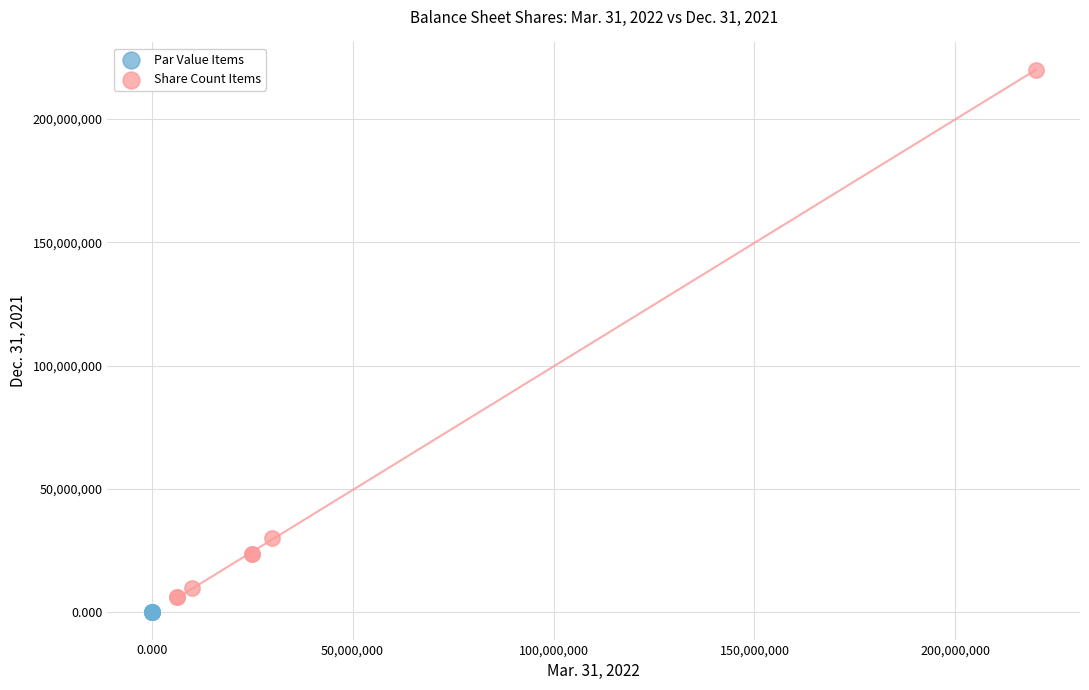

Which series reaches the minimum Y coordinate?

Par Value Items